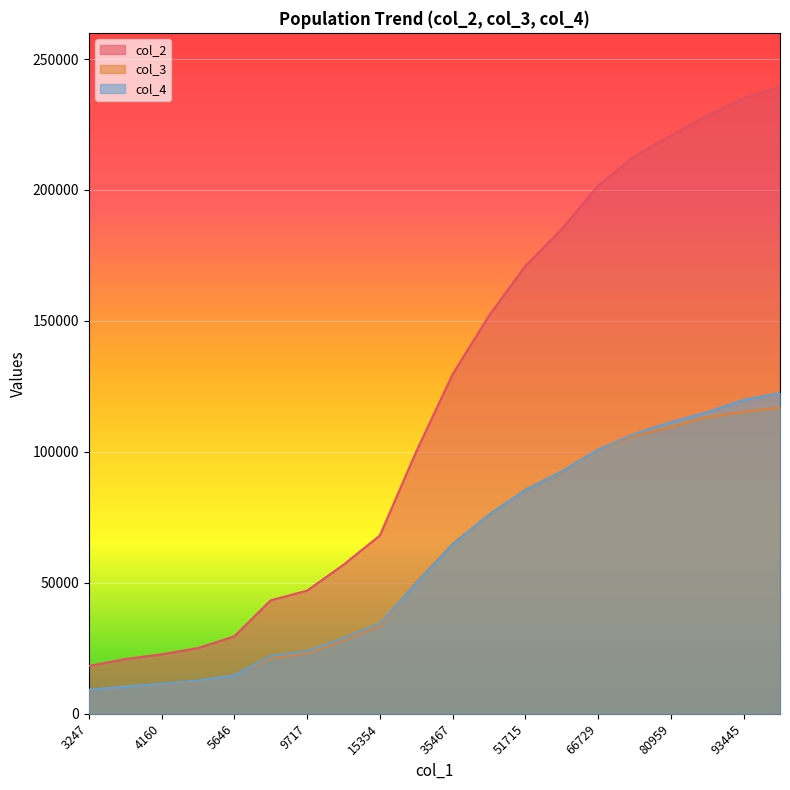

Reading left to right, transcribe all the data shown in this chart.

col_2: 18259	20890	22702	25078	29567	43315	47013	56895	68054	100081	129621	152023	171016	185030	201675	212874	220809	228420	235081	239348
col_3: 9082	10516	11280	12419	14900	21286	23142	28083	33621	50266	64934	75954	85621	92444	100820	106035	109494	113272	115245	116894
col_4: 9177	10374	11422	12659	14667	22029	23871	28812	34433	49815	64687	76069	85395	92586	100855	106839	111315	115148	119836	122454